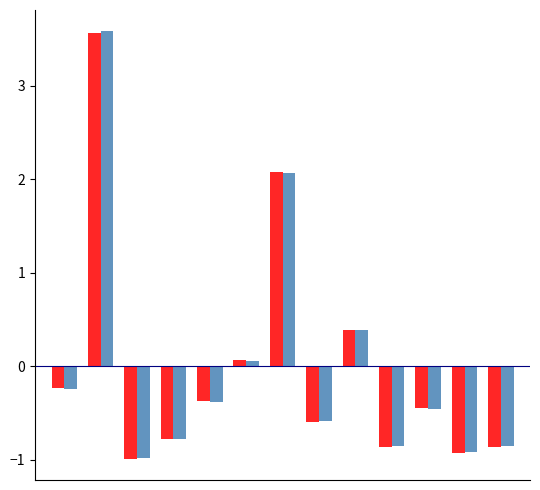

What is the minimum value shown in the chart?

-1.0